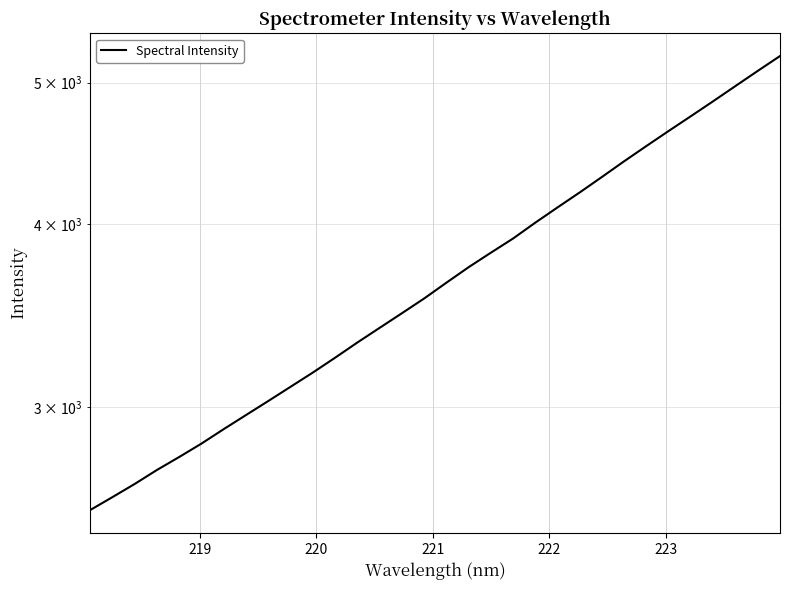

What is the greatest value displayed?

5214.4